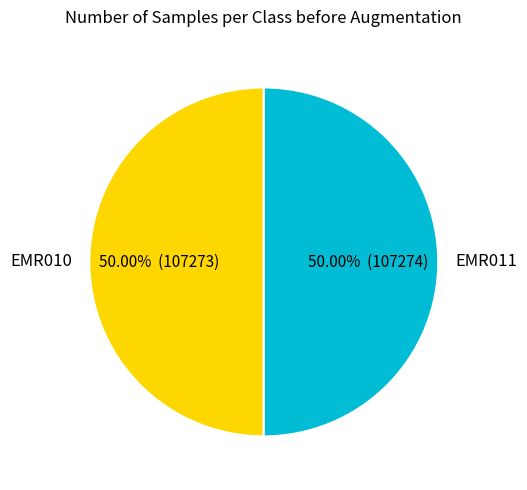

Do EMR011 and EMR010 together represent more than half of the pie?

Yes